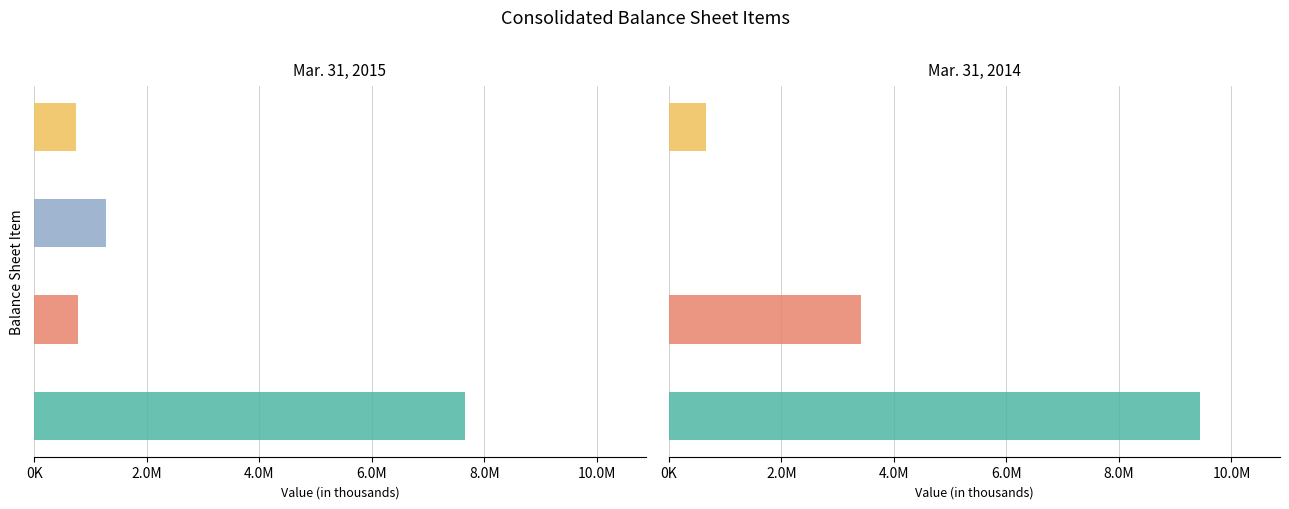

What is the total value across all series at Long-term debt?

1397353